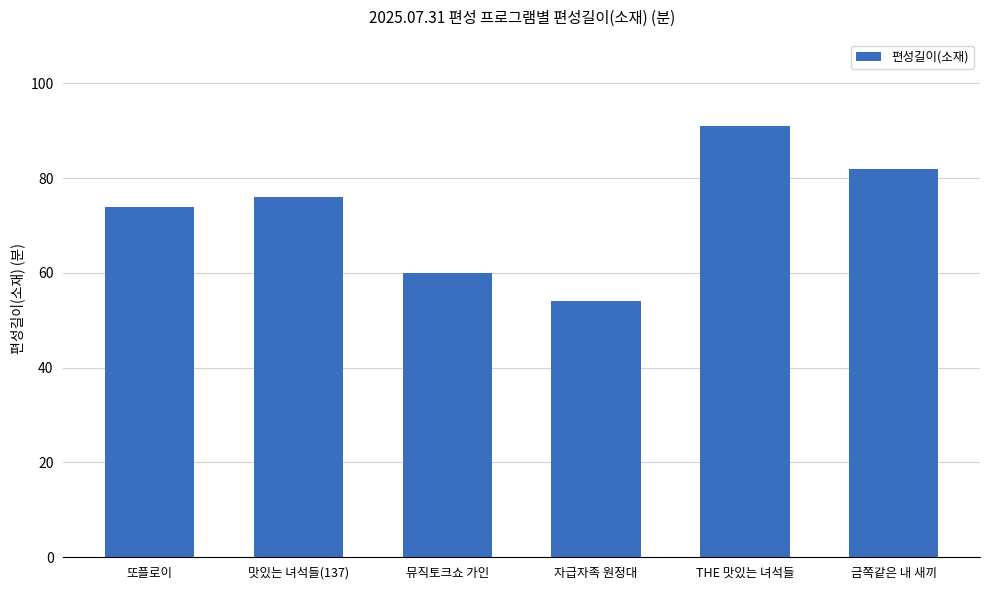

What position from the left is 자급자족 원정대?

4